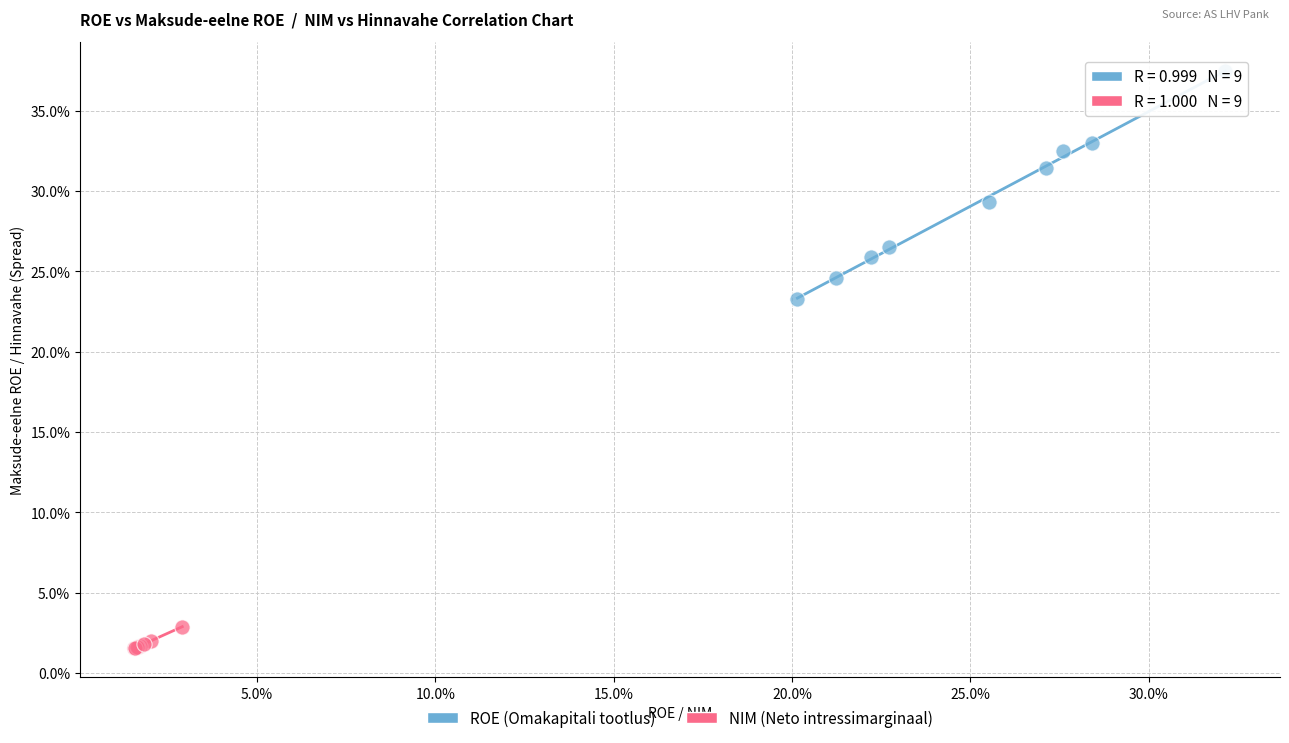

Which series has the widest spread of Y values?

ROE (Omakapitali tootlus)